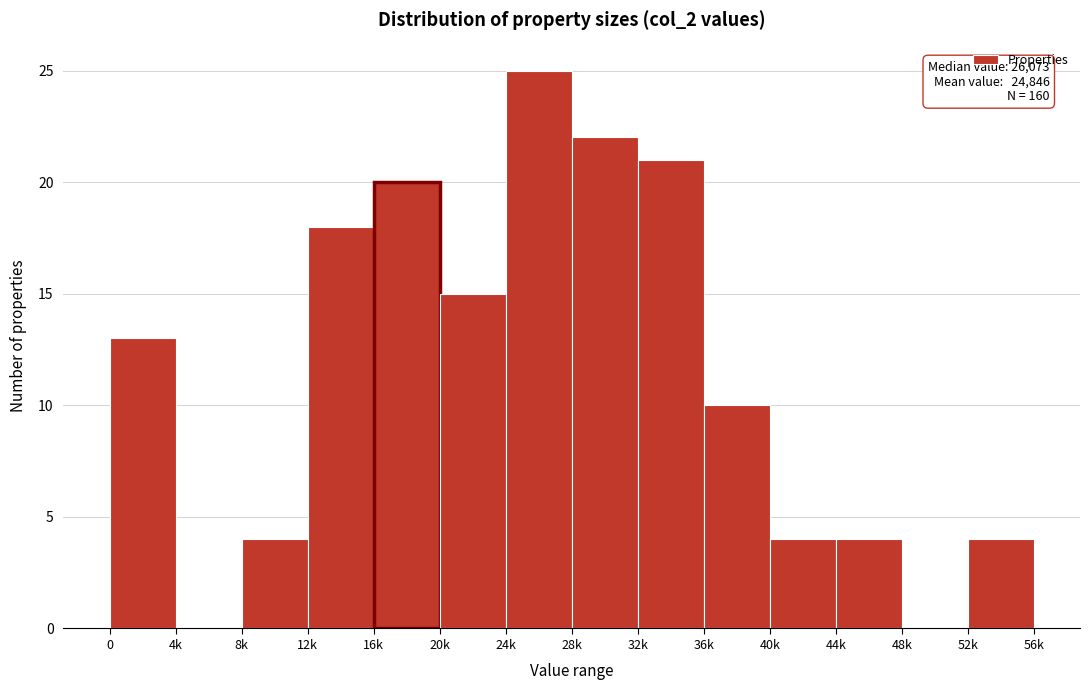

Reading left to right, extract all data points from this chart.

0=13	4k=0	8k=4	12k=18	16k=20	20k=15	24k=25	28k=22	32k=21	36k=10	40k=4	44k=4	48k=0	52k=4